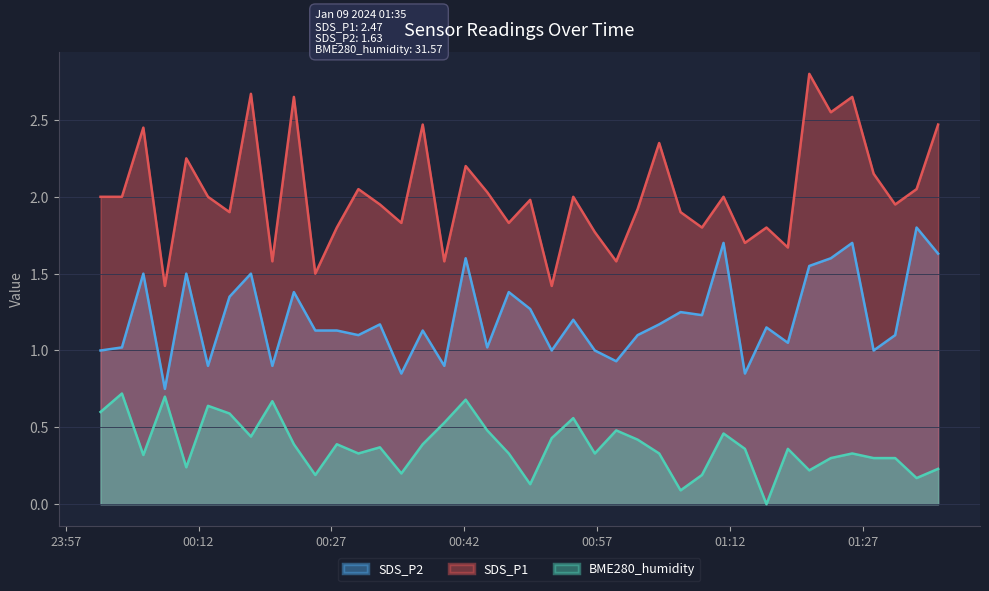

How many lines are shown in the chart?

3